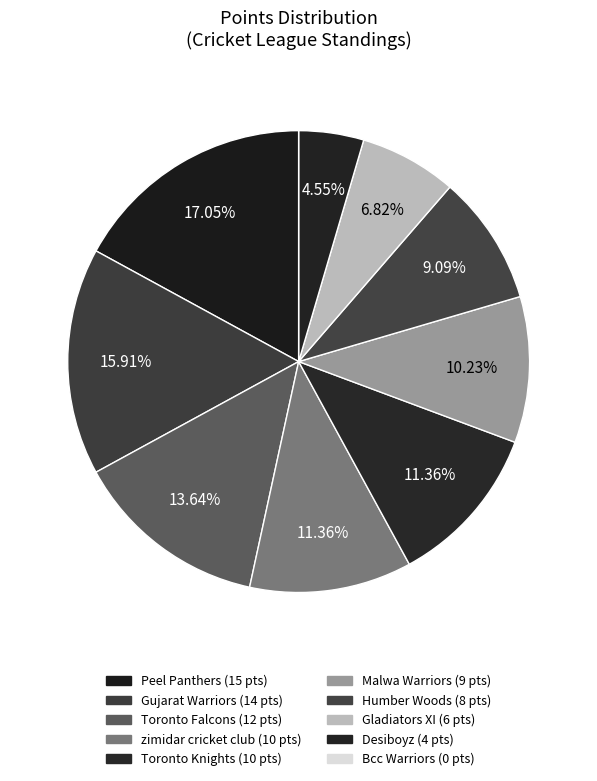

Between Desiboyz and Toronto Falcons, which is larger?

Toronto Falcons